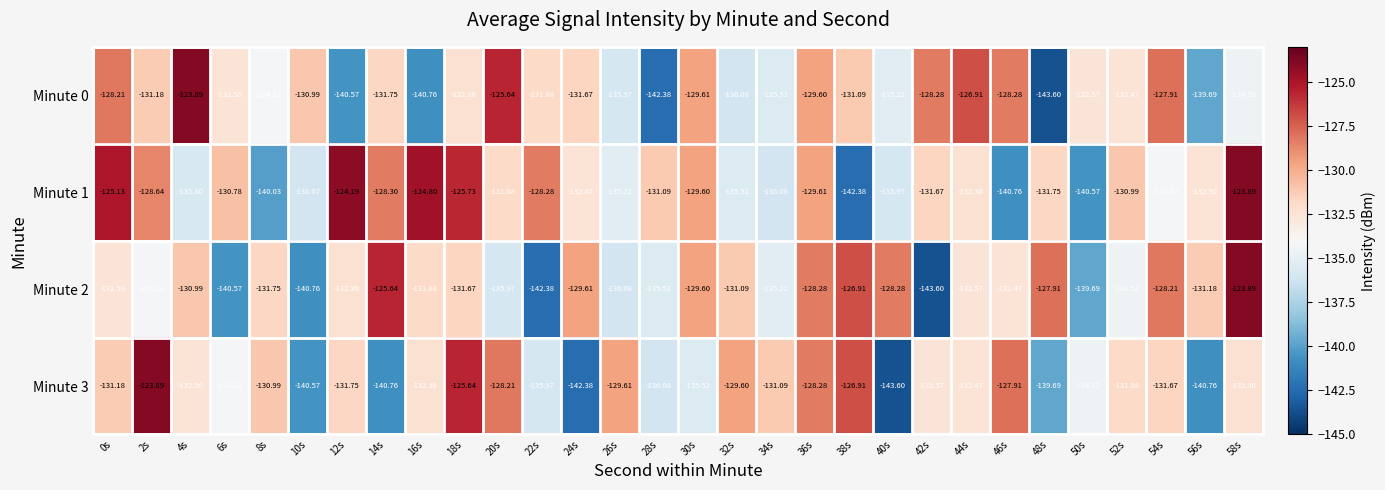

Is the value of Minute 0 at 34s greater than the value of Minute 2 at 42s?

Yes